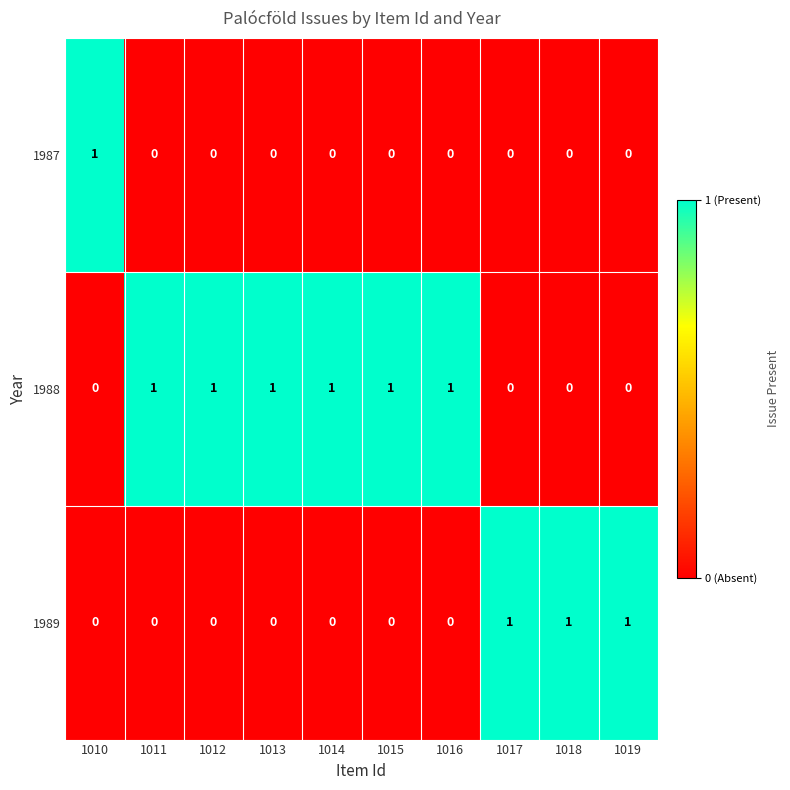

What is the greatest value displayed?

1